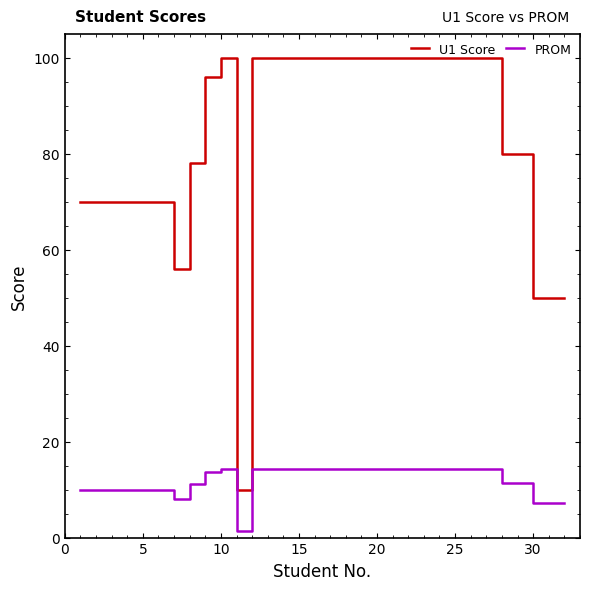

Rank the series by their maximum value, from lowest to highest.

PROM, U1 Score